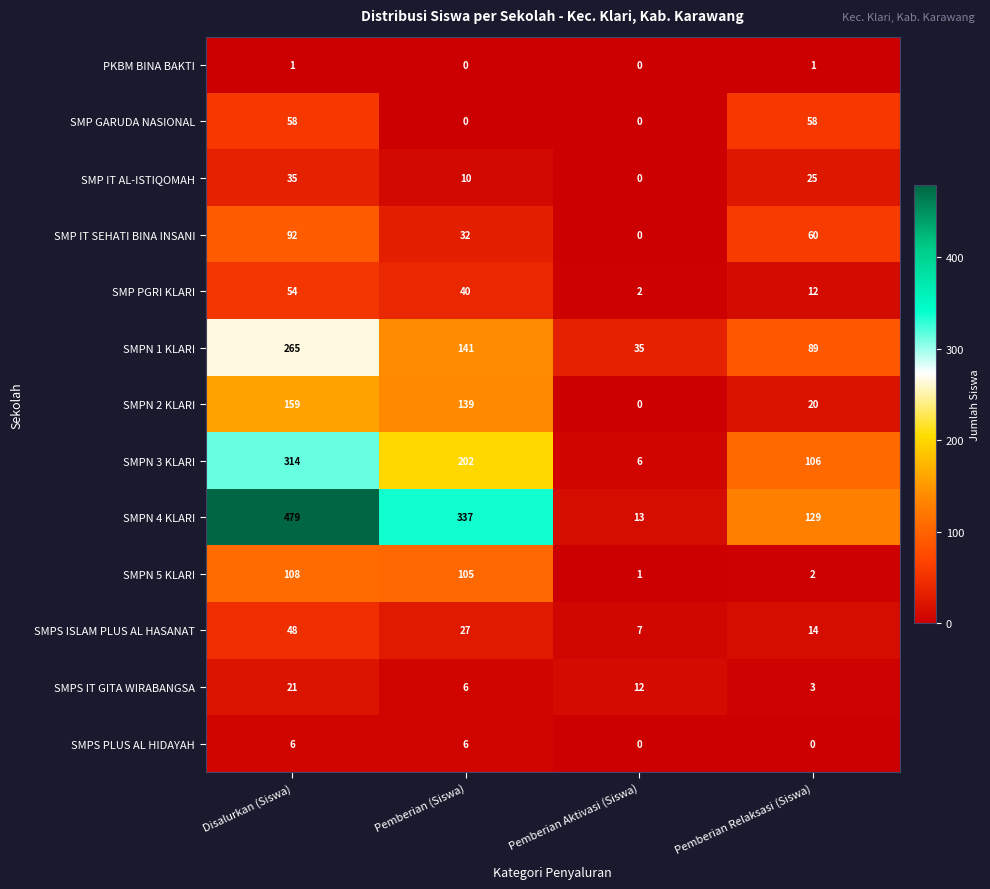

List the series in order of their peak value, lowest first.

PKBM BINA BAKTI, SMPS PLUS AL HIDAYAH, SMPS IT GITA WIRABANGSA, SMP IT AL-ISTIQOMAH, SMPS ISLAM PLUS AL HASANAT, SMP PGRI KLARI, SMP GARUDA NASIONAL, SMP IT SEHATI BINA INSANI, SMPN 5 KLARI, SMPN 2 KLARI, SMPN 1 KLARI, SMPN 3 KLARI, SMPN 4 KLARI